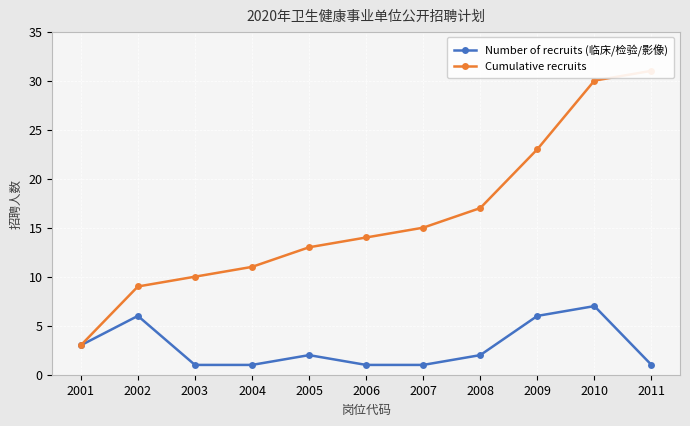

At 2005, list the series in order from smallest to largest.

Number of recruits (临床/检验/影像), Cumulative recruits